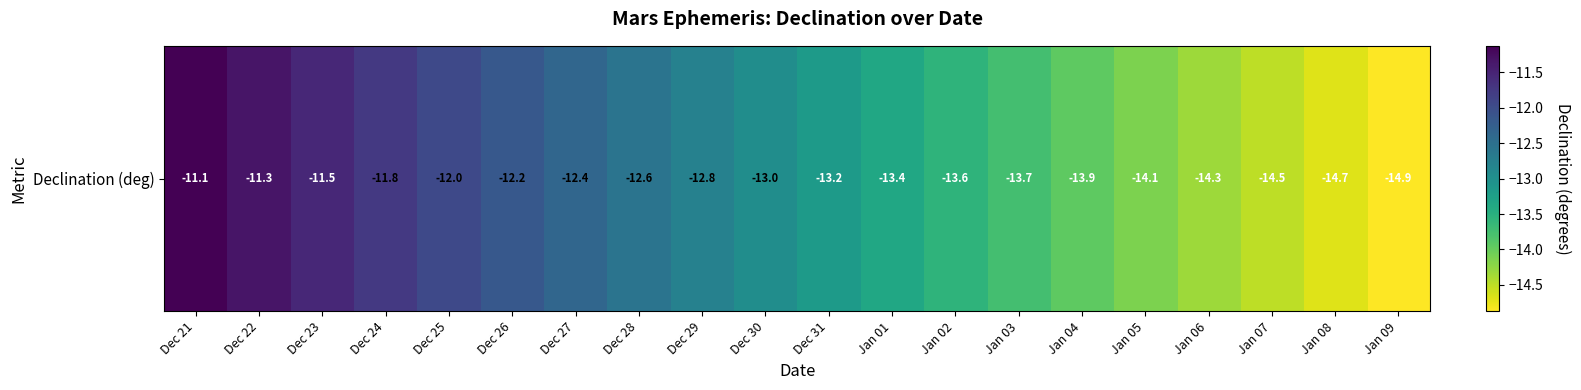

At which label is the value closest to -12?

Dec 25